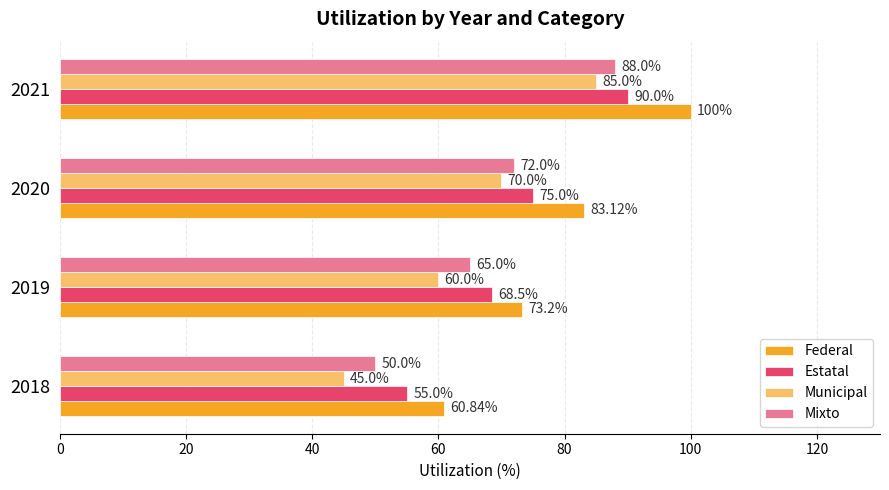

Which series has the largest total across all categories?

Federal